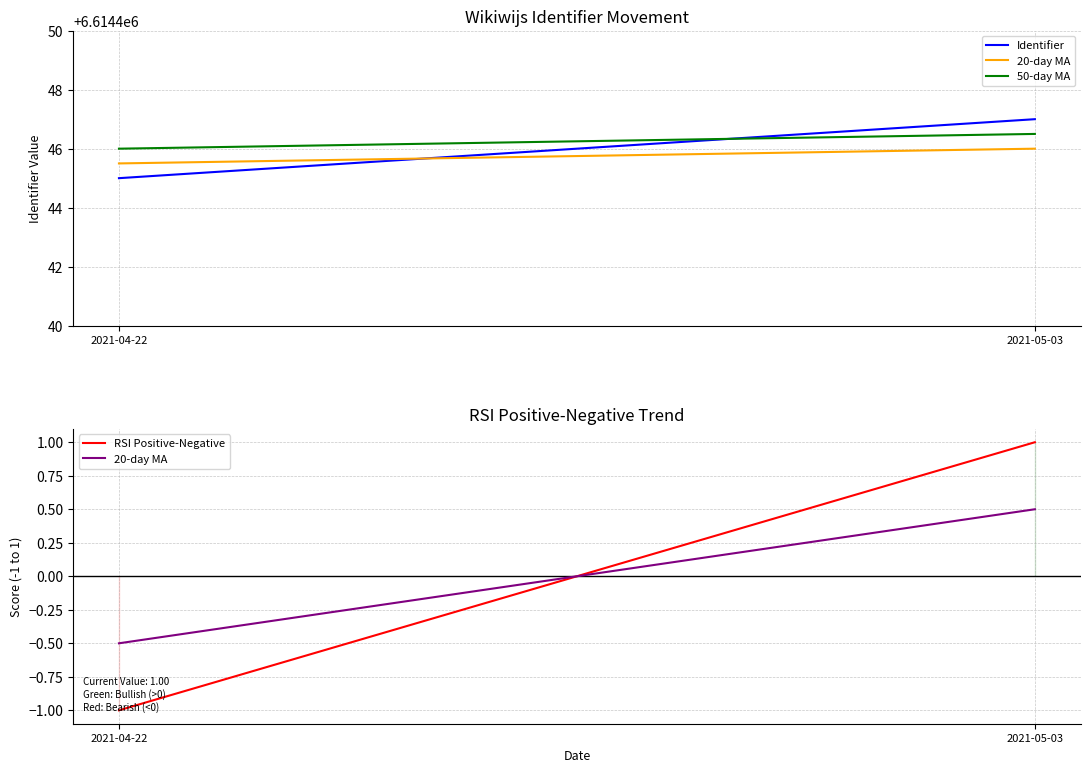

How many data points does each series have?

2